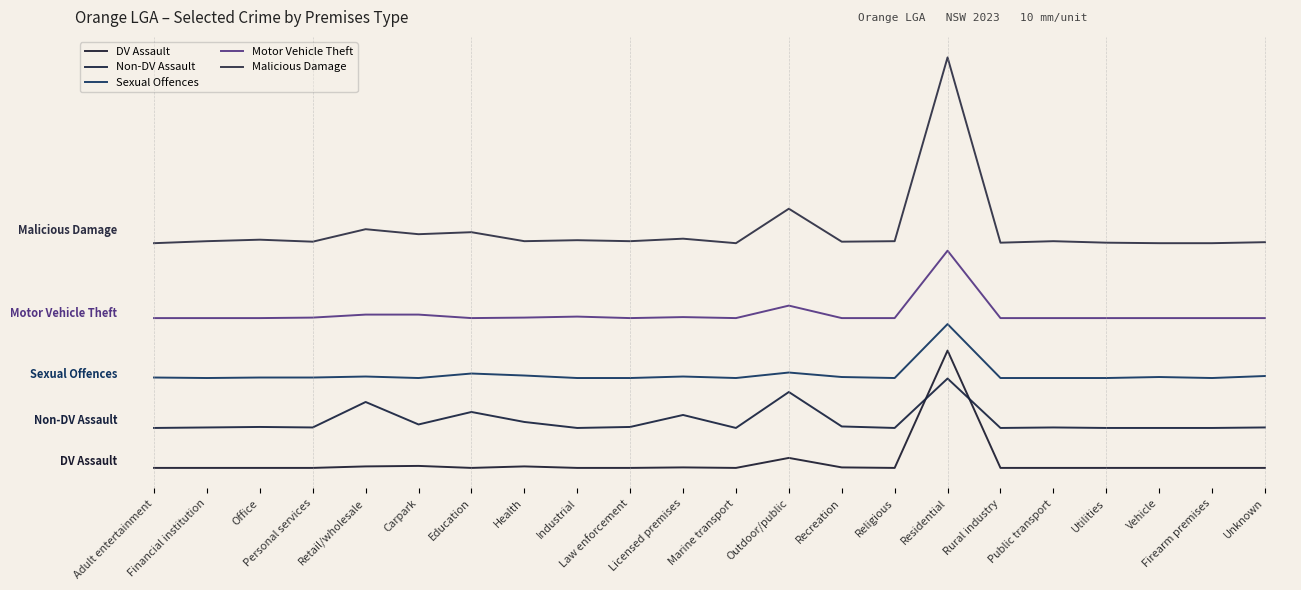

Which has a higher value, Adult entertainment or Industrial?

Adult entertainment